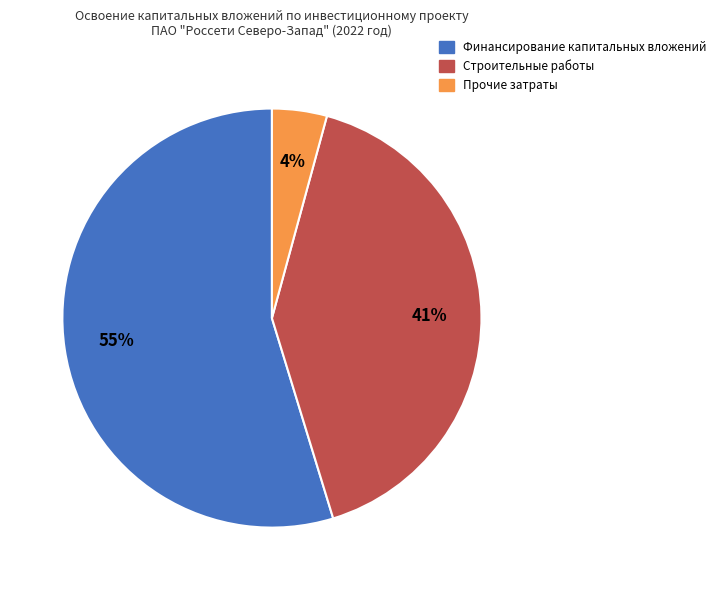

Is it true that Финансирование капитальных вложений is 49% of the pie?

False